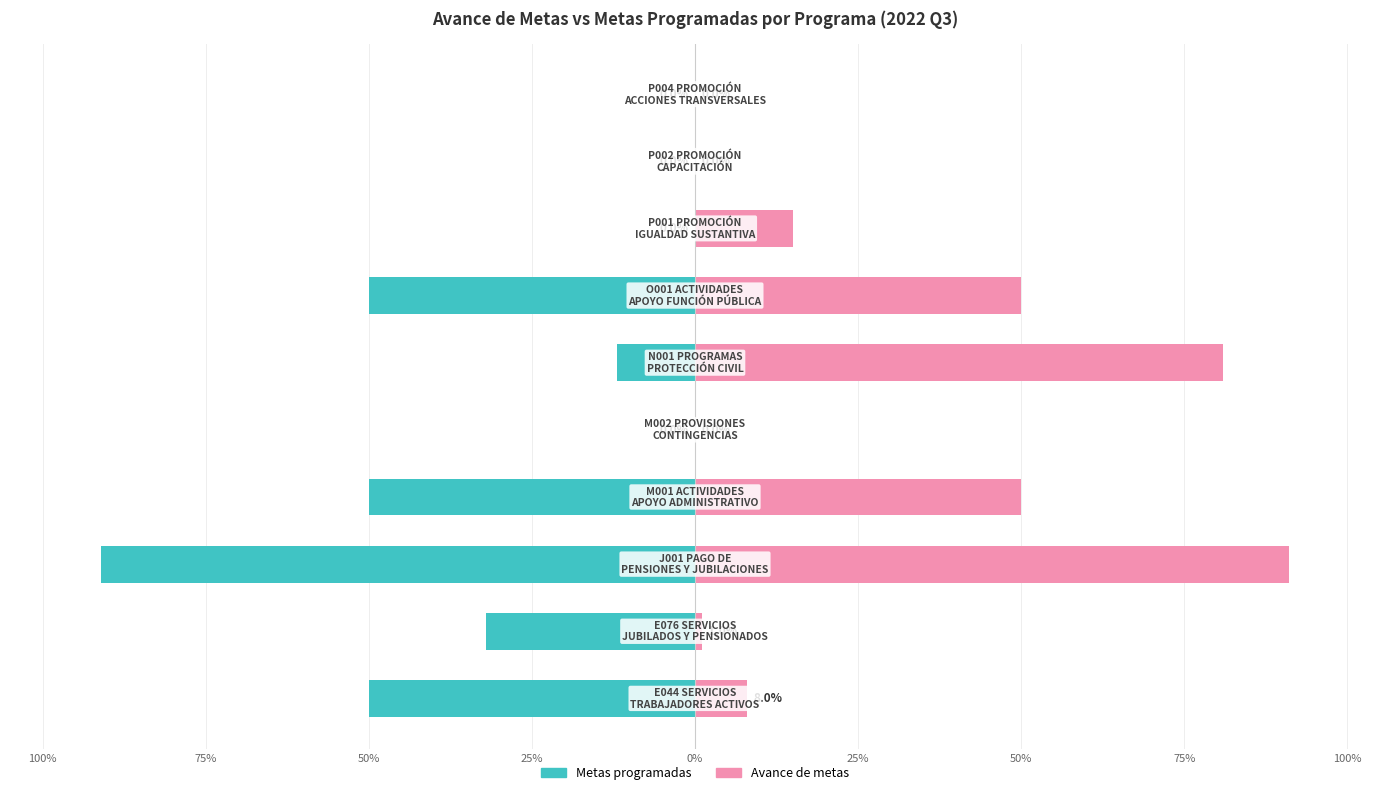

How many groups of bars are there?

10